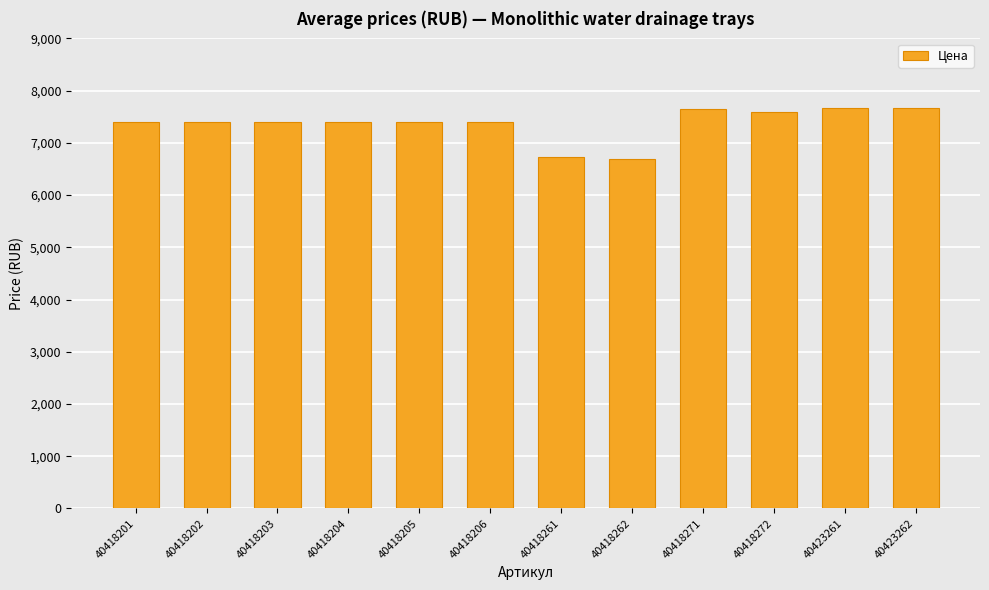

Are the bars grouped side by side (vs. stacked)?

No